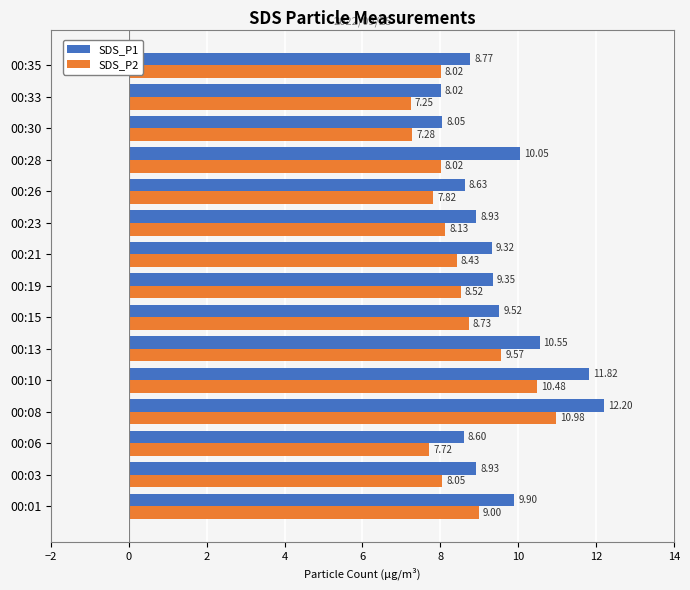

Which series has the largest total across all categories?

SDS_P1